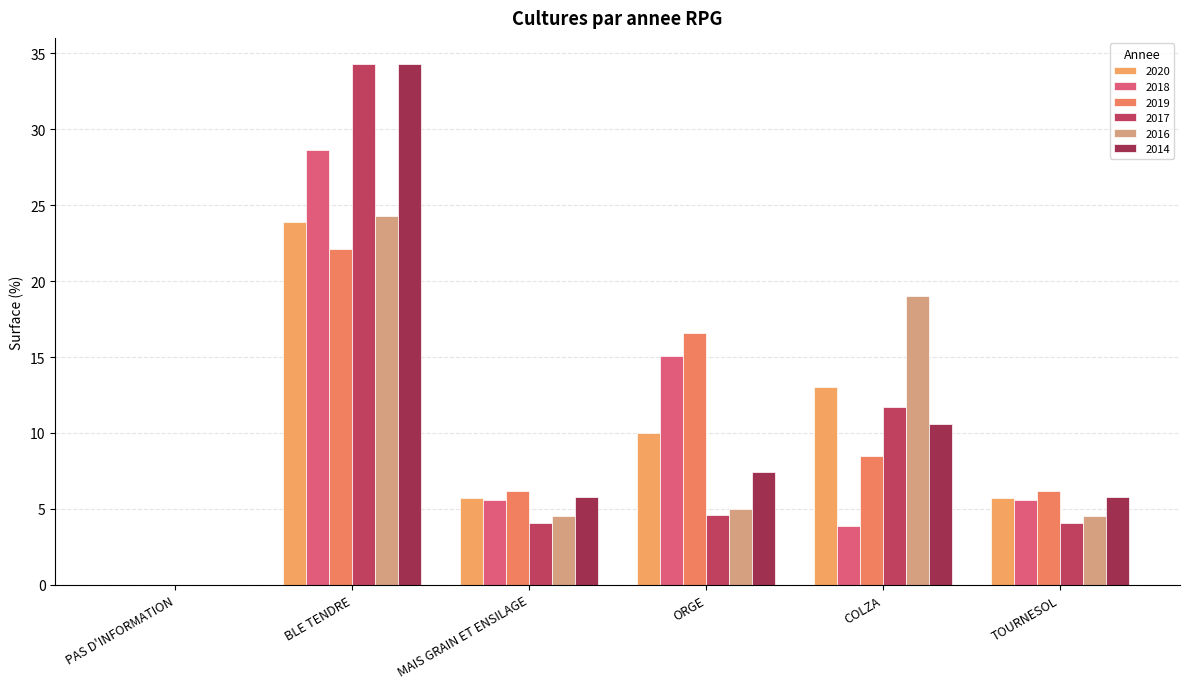

What is the sum of all 2014 values?

63.9